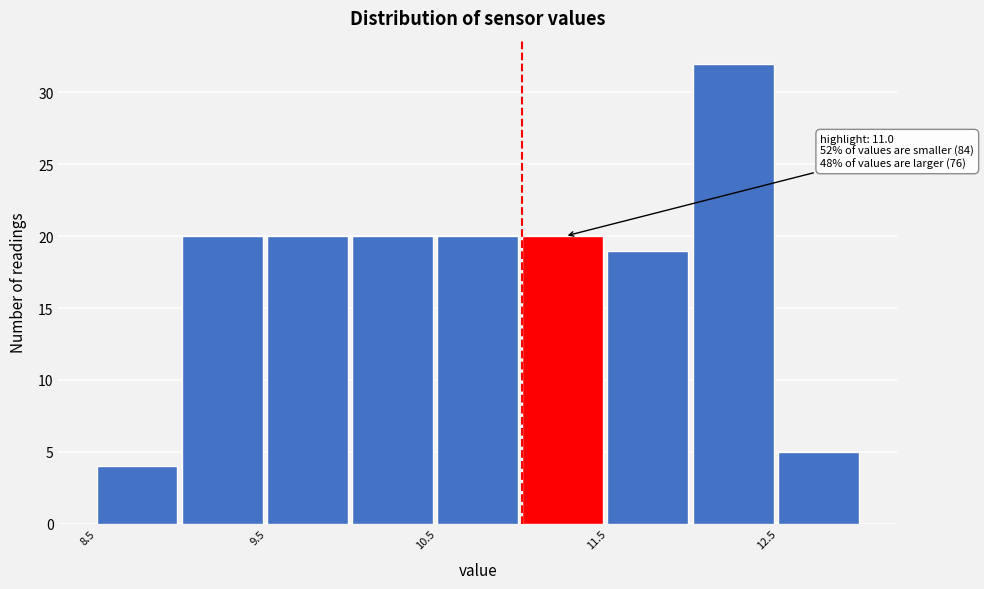

Which range on the x-axis has the tallest bar?

12.0 to 12.5